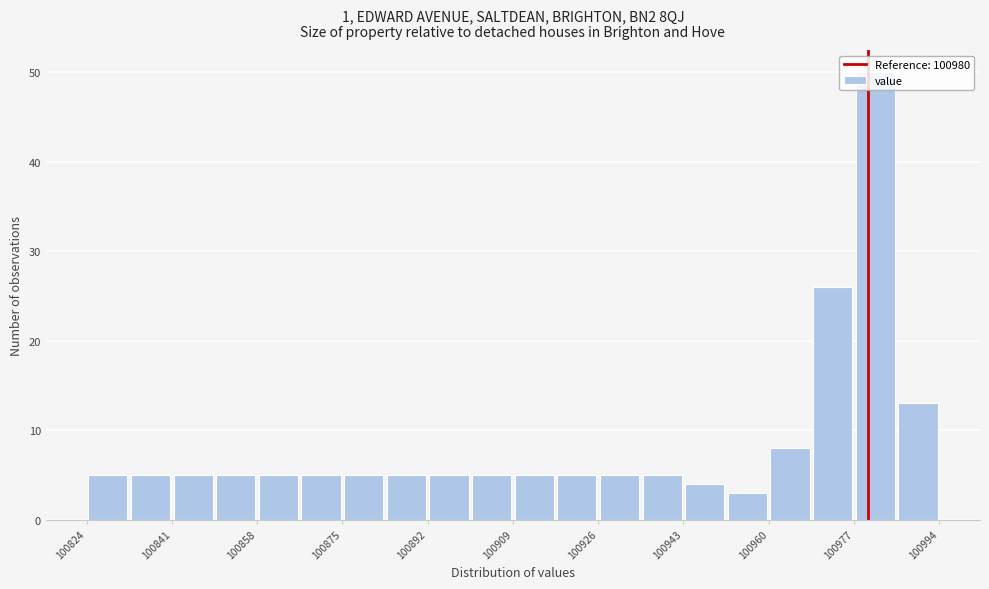

How tall is the bar that spans 100918 to 100926 on the x-axis? Neither the bar edges nor the heights are printed on the chart, so give them approximately, as read against the axes.

5